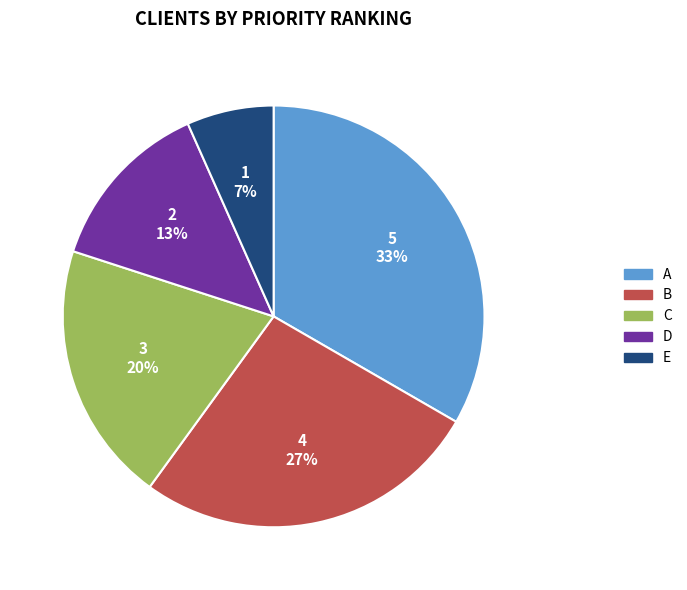

What is the largest slice in the pie chart?

A